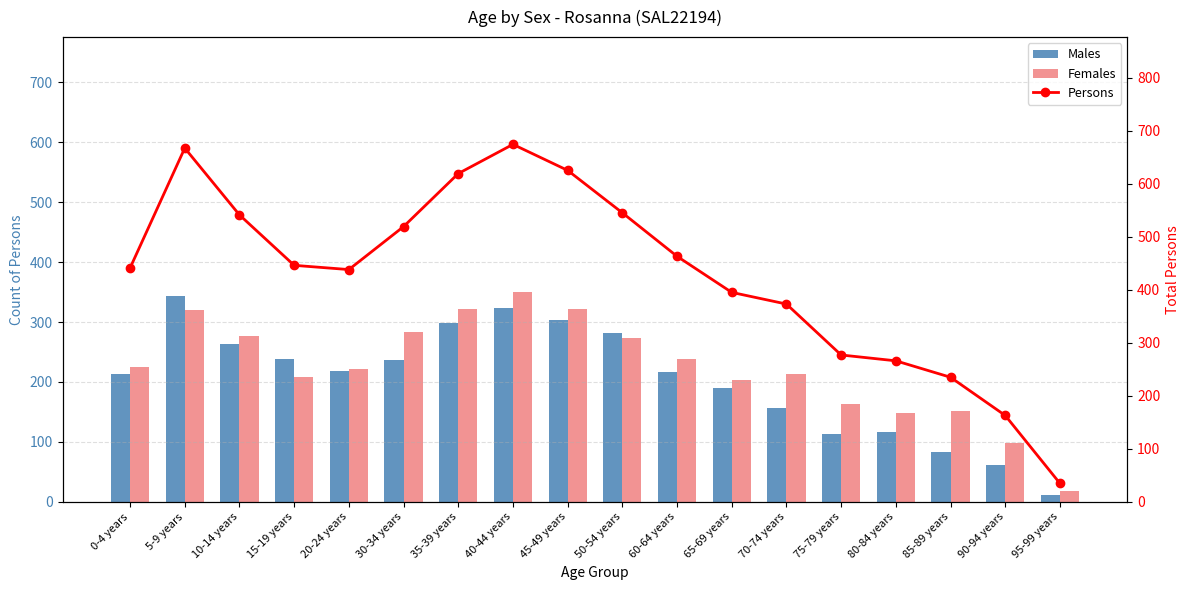

Reading left to right, what are all the values shown in this chart?

Males: 0-4 years=213	5-9 years=343	10-14 years=264	15-19 years=238	20-24 years=218	30-34 years=236	35-39 years=298	40-44 years=323	45-49 years=303	50-54 years=281	60-64 years=217	65-69 years=190	70-74 years=157	75-79 years=114	80-84 years=117	85-89 years=83	90-94 years=62	95-99 years=11
Females: 0-4 years=225	5-9 years=320	10-14 years=276	15-19 years=208	20-24 years=221	30-34 years=284	35-39 years=321	40-44 years=350	45-49 years=322	50-54 years=273	60-64 years=239	65-69 years=203	70-74 years=214	75-79 years=163	80-84 years=148	85-89 years=151	90-94 years=99	95-99 years=19
Persons: 0-4 years=441	5-9 years=667	10-14 years=541	15-19 years=446	20-24 years=438	30-34 years=519	35-39 years=619	40-44 years=674	45-49 years=625	50-54 years=545	60-64 years=463	65-69 years=395	70-74 years=373	75-79 years=277	80-84 years=266	85-89 years=235	90-94 years=163	95-99 years=35